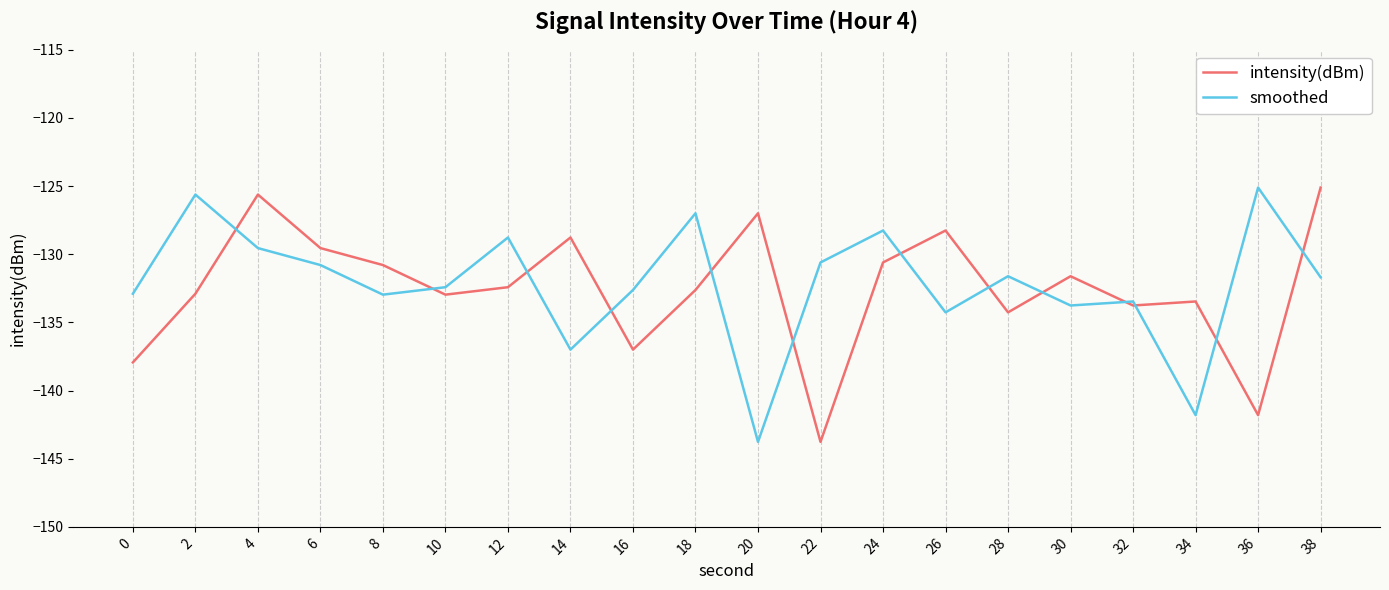

Between 22 and 36, which series saw the biggest shift?

smoothed